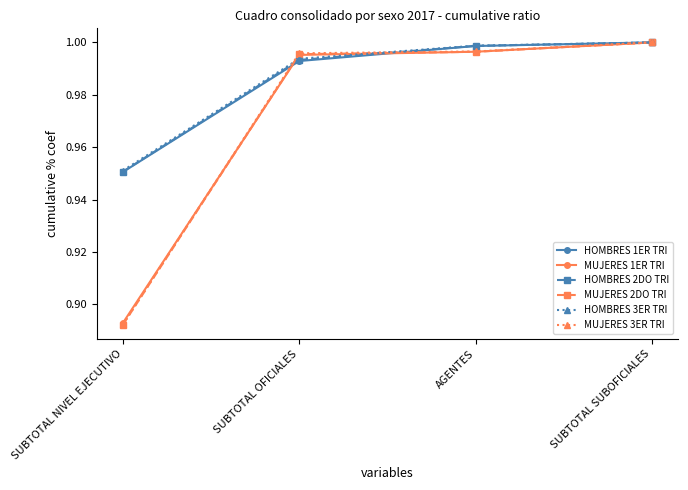

At how many categories does at least one series exceed 0?

4